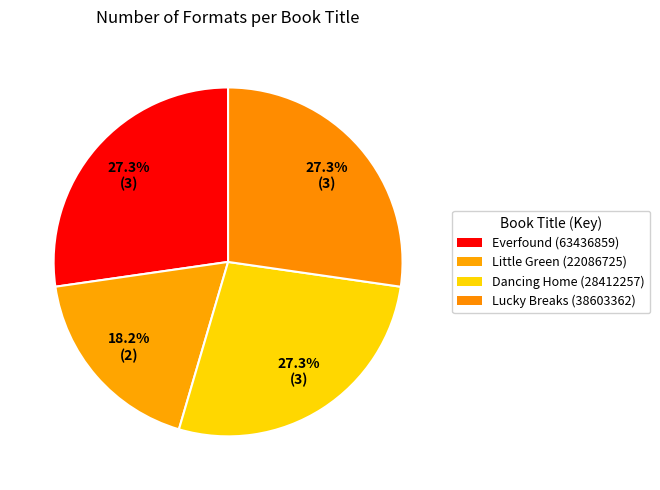

To the nearest percent, what portion does Little Green (22086725) represent?

18%